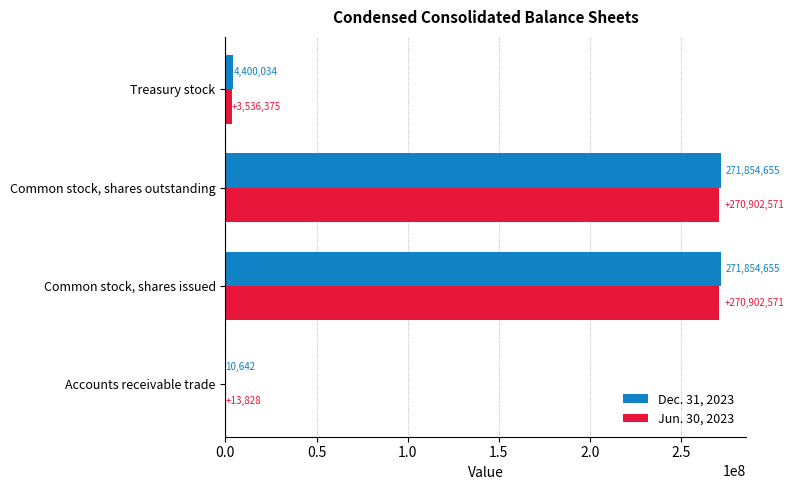

Between Accounts receivable trade and Treasury stock, which series saw the biggest shift?

Dec. 31, 2023